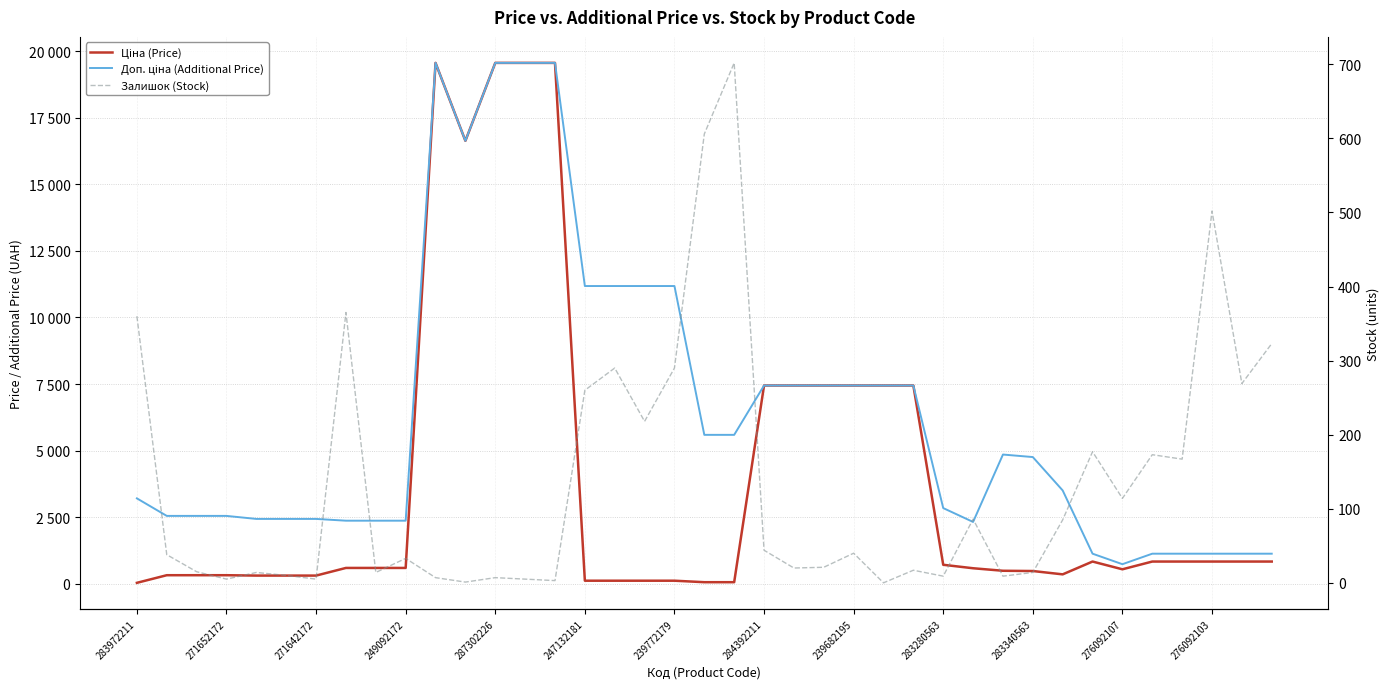

What is the value of the Доп. ціна (Additional Price) point at the 21st from the left?

5591.0